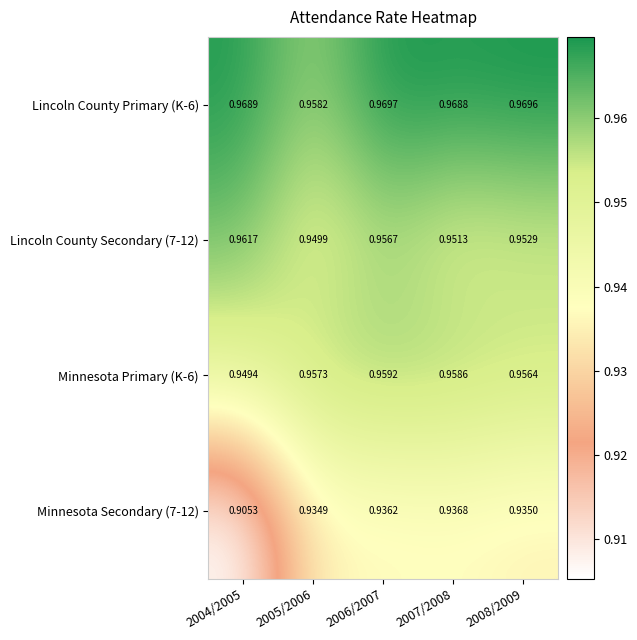

Rank the series by their maximum value, from lowest to highest.

Minnesota Secondary (7-12), Minnesota Primary (K-6), Lincoln County Secondary (7-12), Lincoln County Primary (K-6)